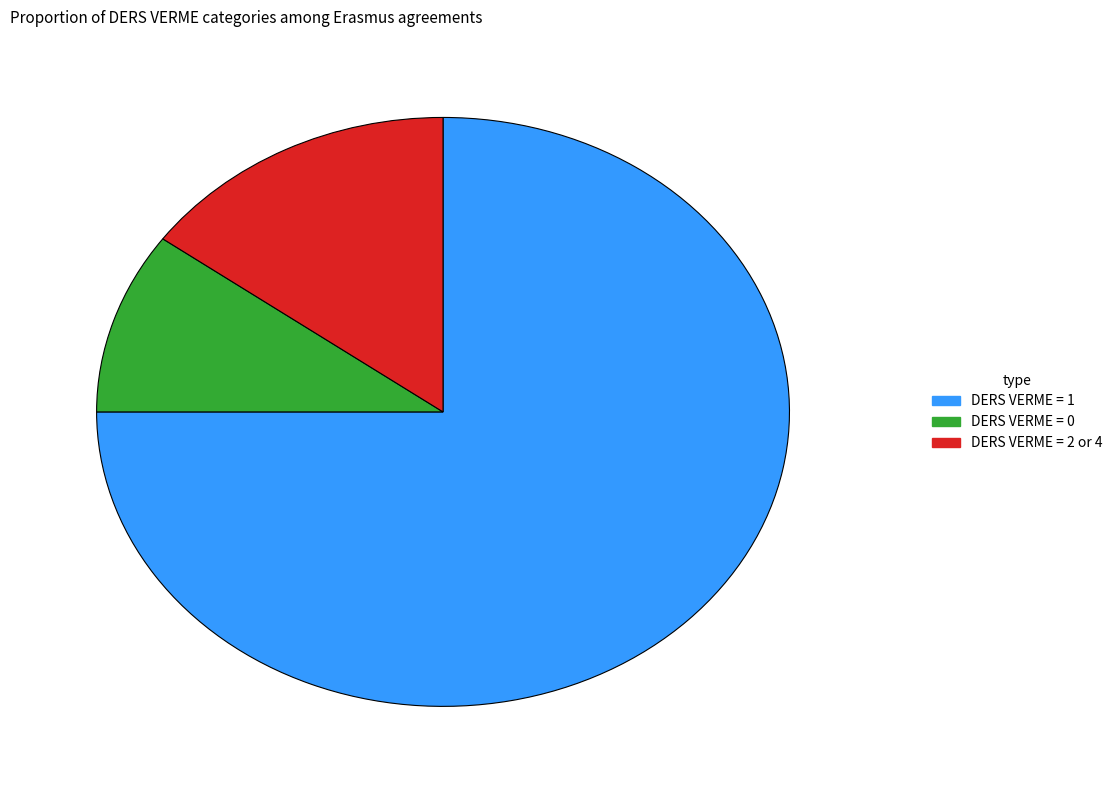

Is there a majority slice in this chart?

Yes